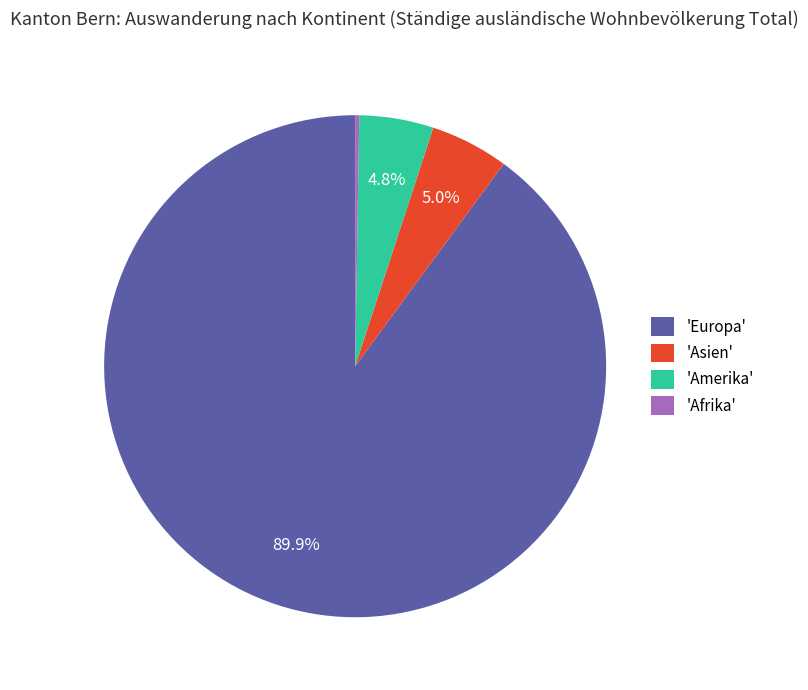

Which category has the biggest portion of the pie?

'Europa'